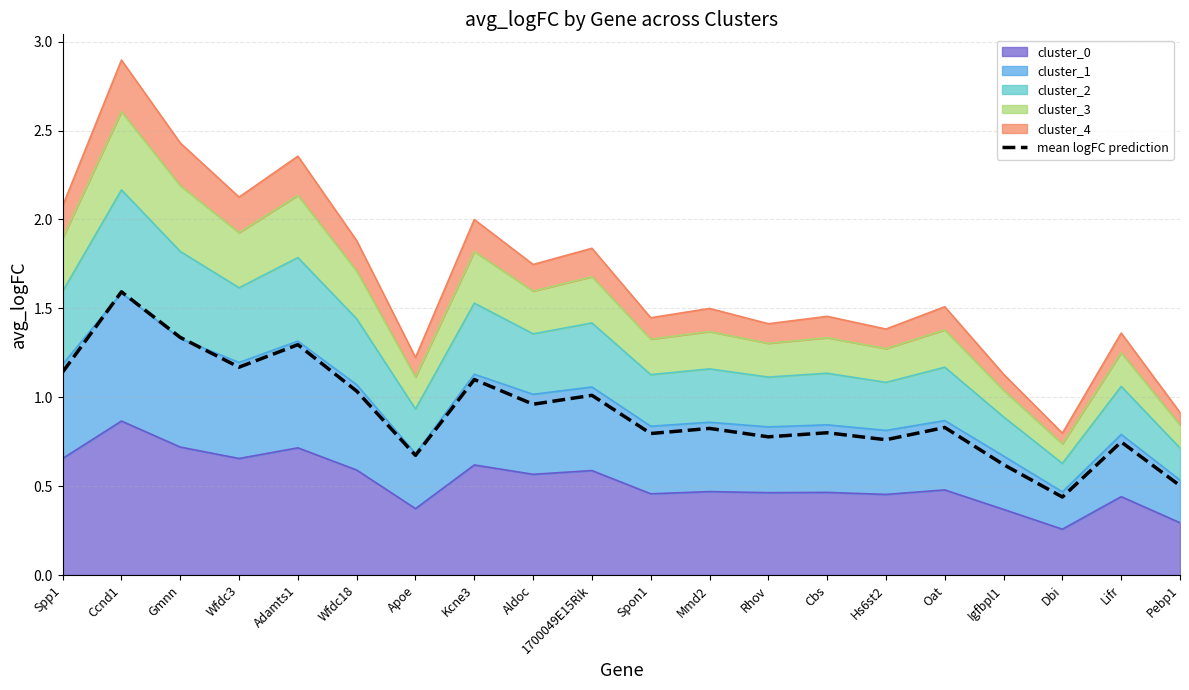

What is the sum of the values at Ccnd1 and Mmd2?

2.4